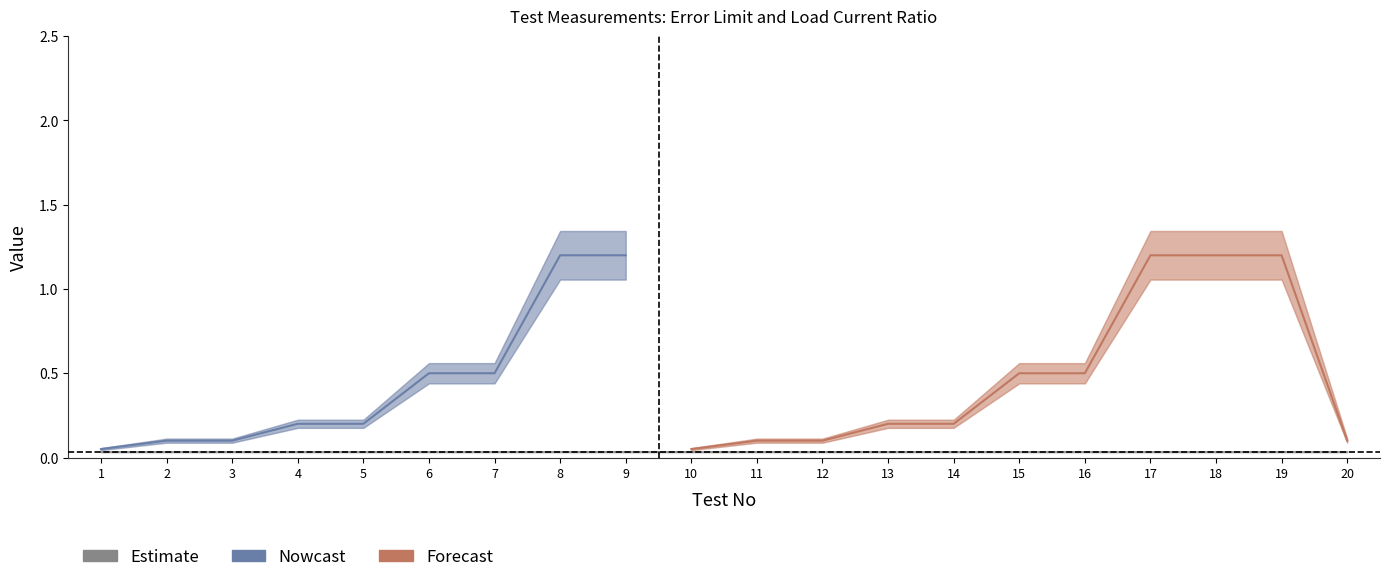

The Load Current Ratio series shows 0.2 at 4. True or false?

True